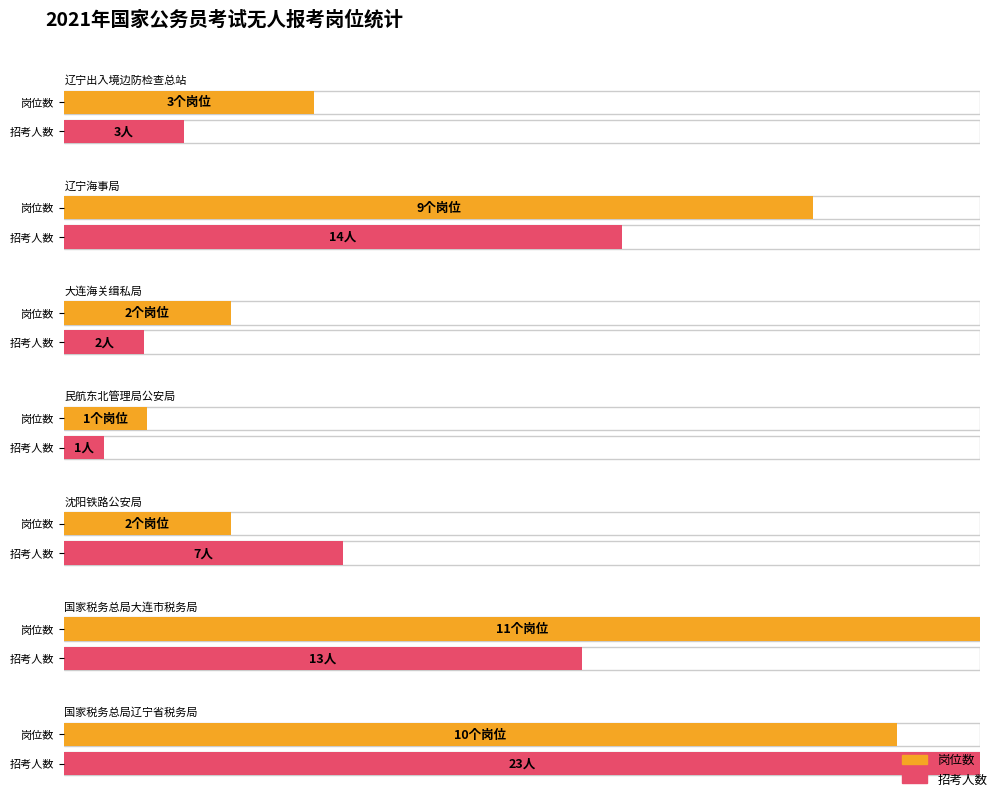

What is the smallest value displayed?

1